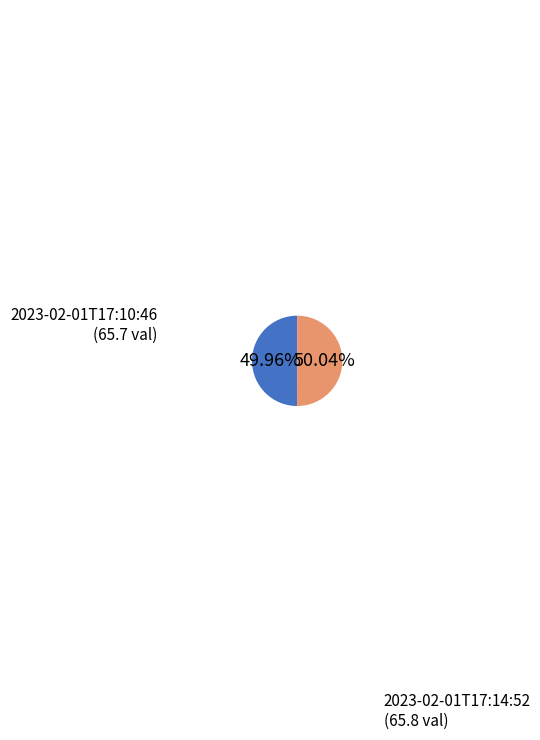

Count the number of slices in the pie.

2